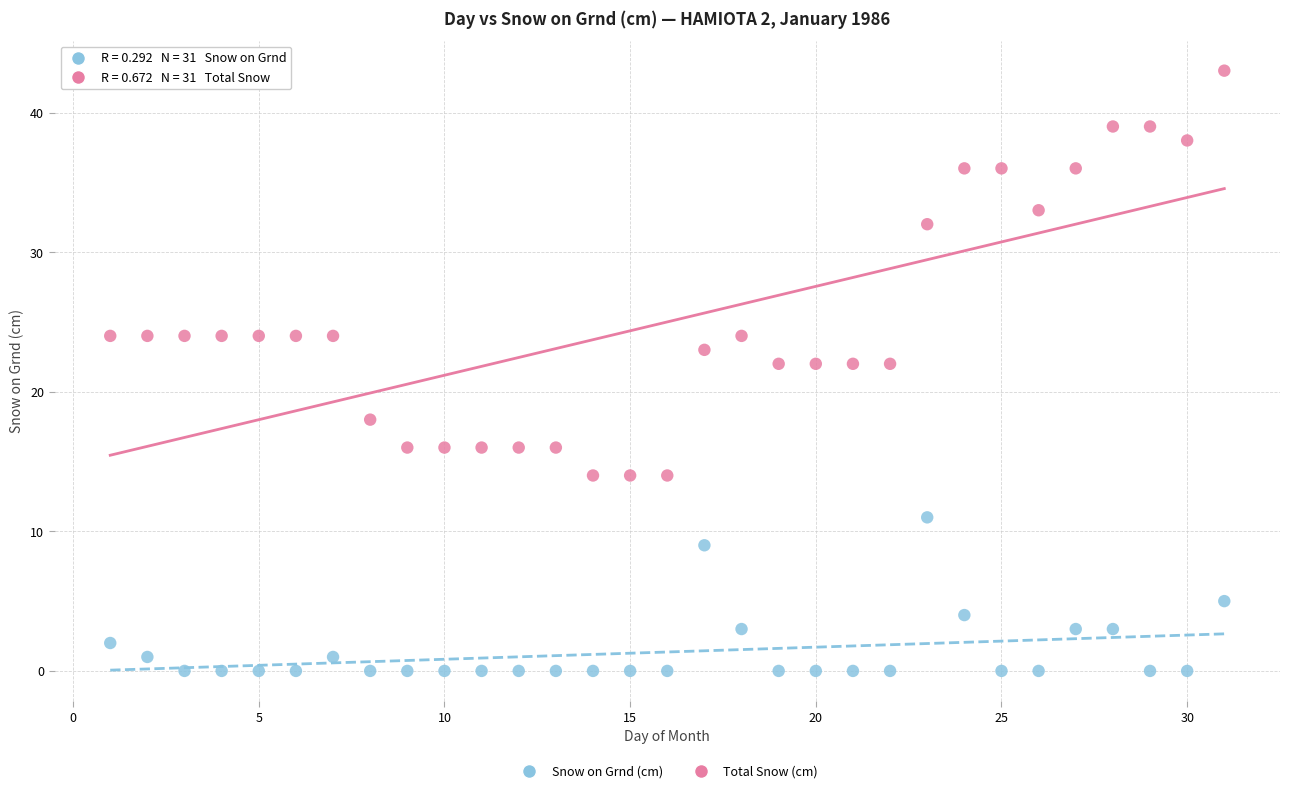

What is the X range (max minus min) for the scatter plot?

30